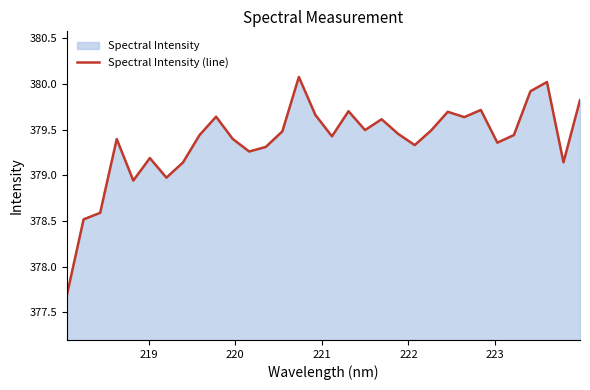

What is the greatest value displayed?

380.1